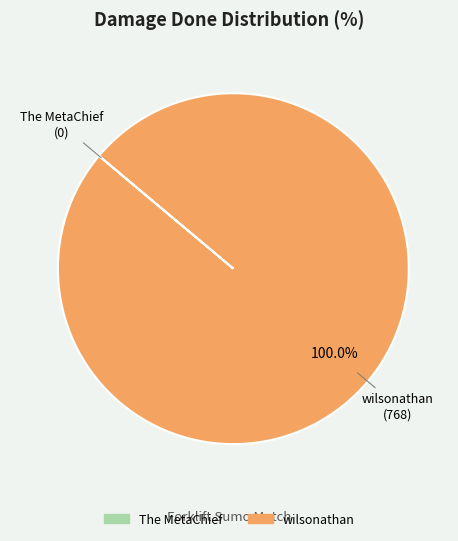

What is the largest slice in the pie chart?

wilsonathan